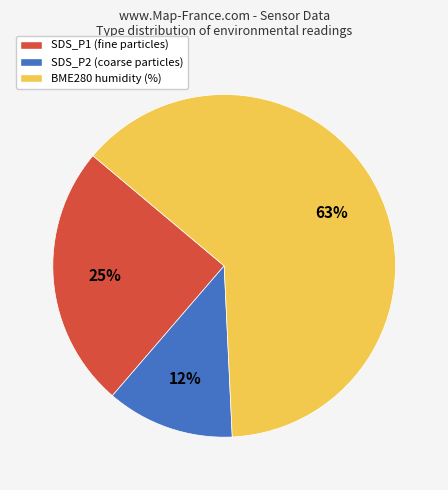

Combined, do BME280 humidity (%) and SDS_P2 (coarse particles) account for over 50%?

Yes